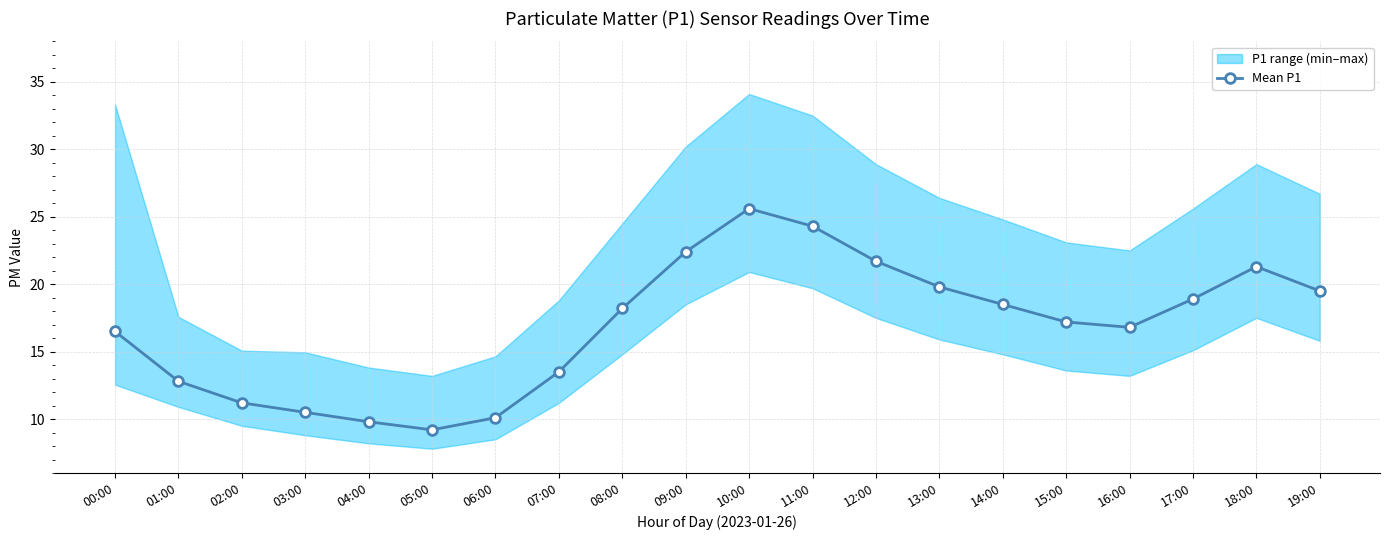

What is the difference between the second highest and minimum values?

15.1